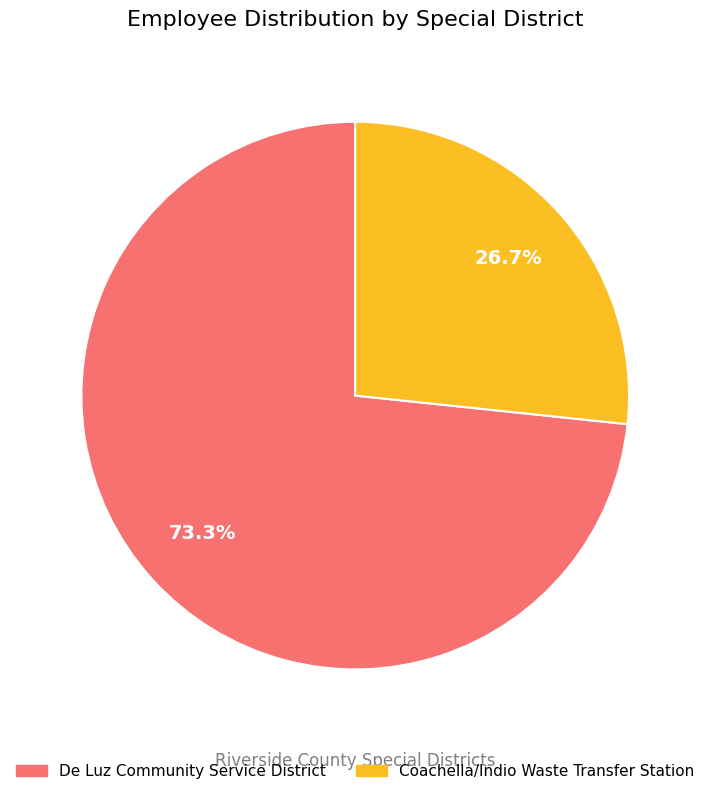

What percentage do De Luz Community Service District and Coachella/Indio Waste Transfer Station together represent?

100.0%